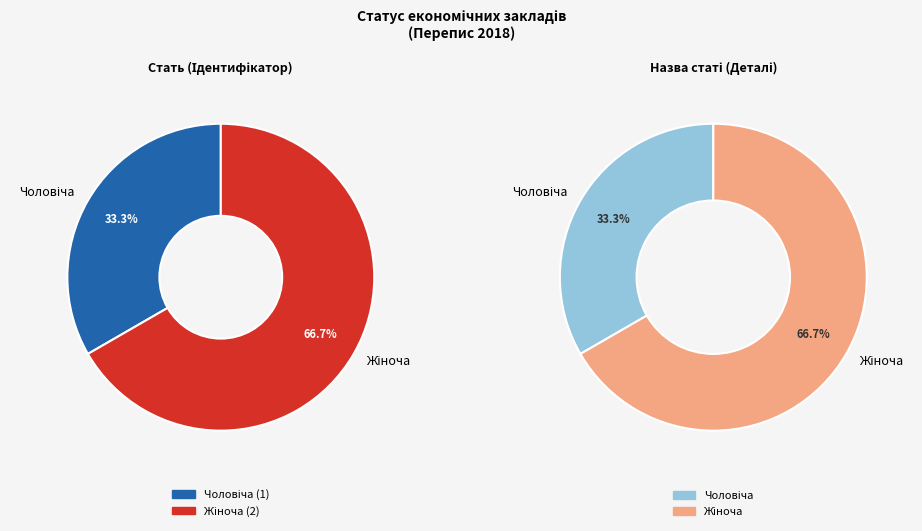

How many segments does this pie chart have?

2